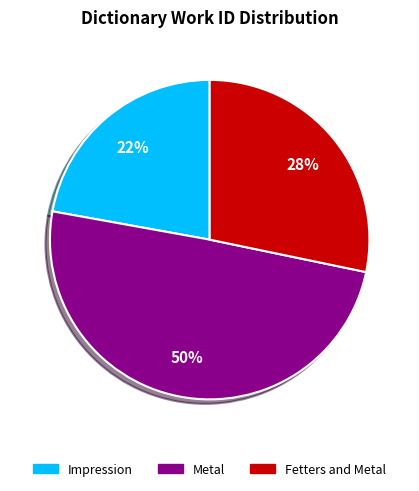

To the nearest percent, what portion does Fetters and Metal represent?

28%